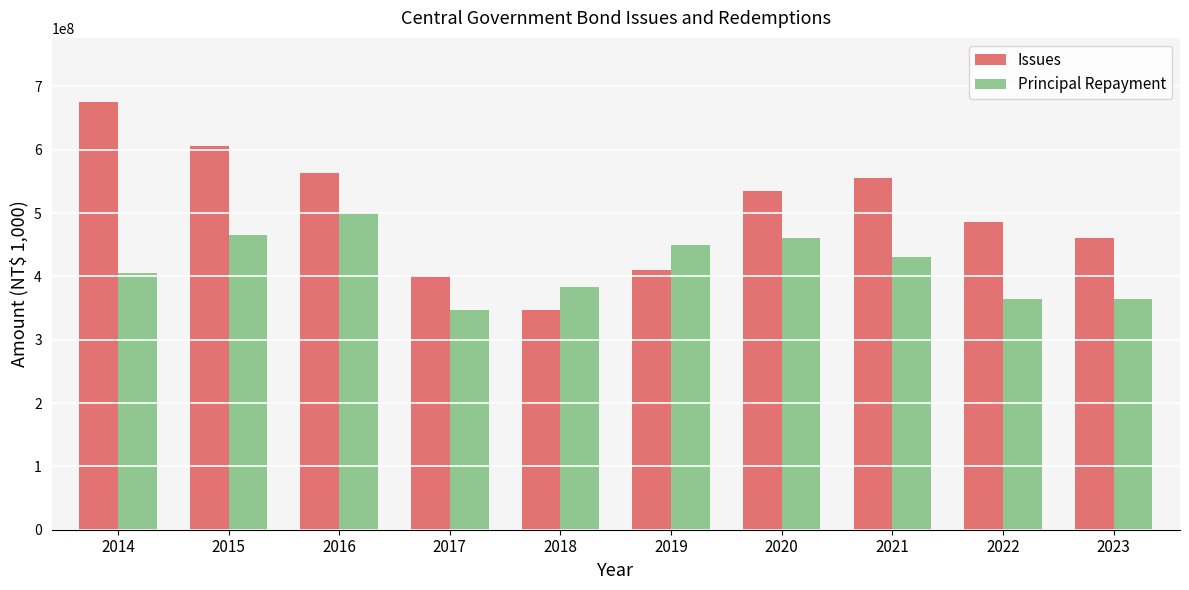

How many categories are shown in the chart?

10